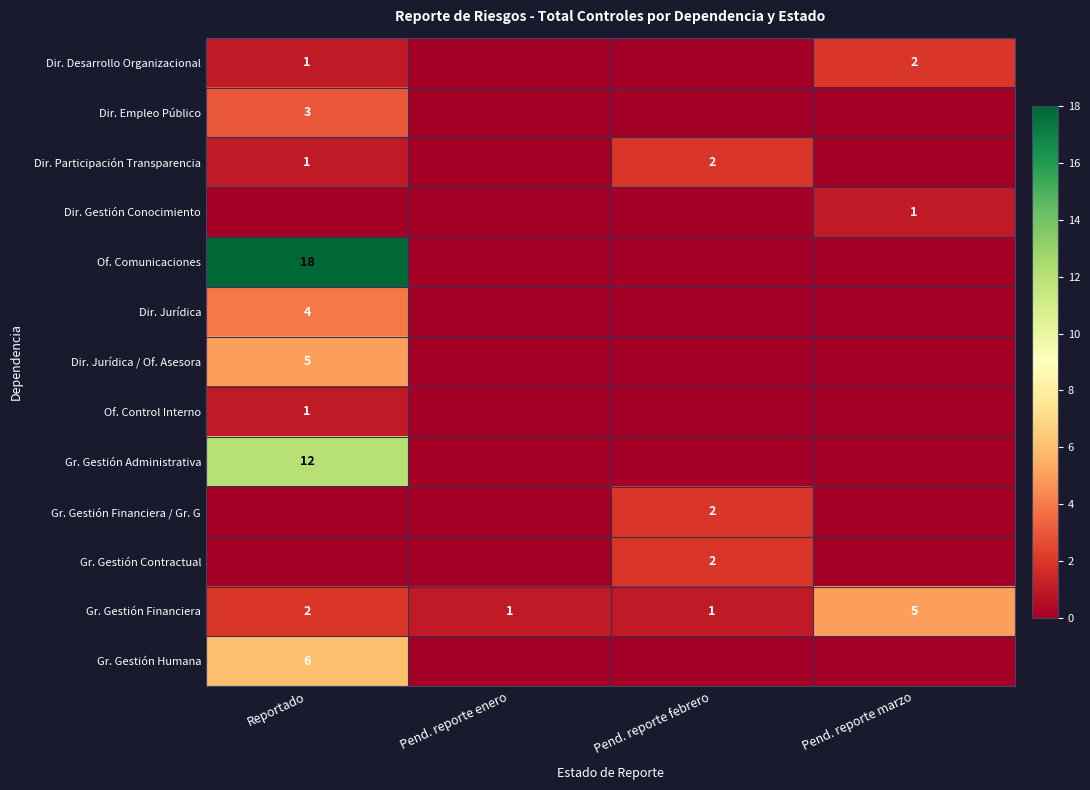

The value of Dir. Participación Transparencia at Pend. reporte febrero is 4. True or false?

False